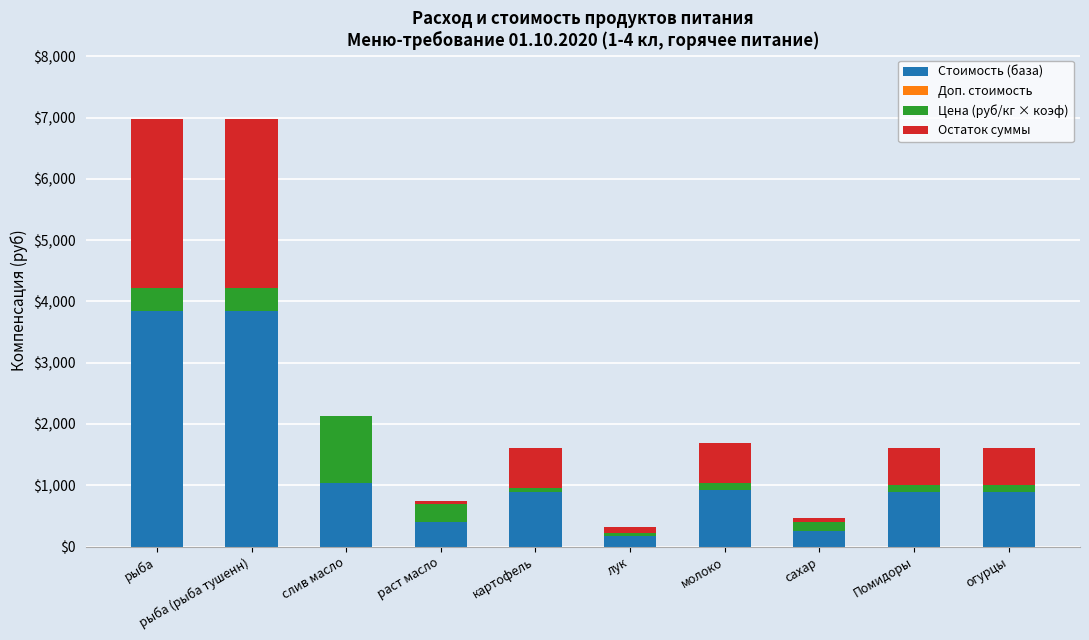

What is the maximum value for Стоимость (база)?

3839.6